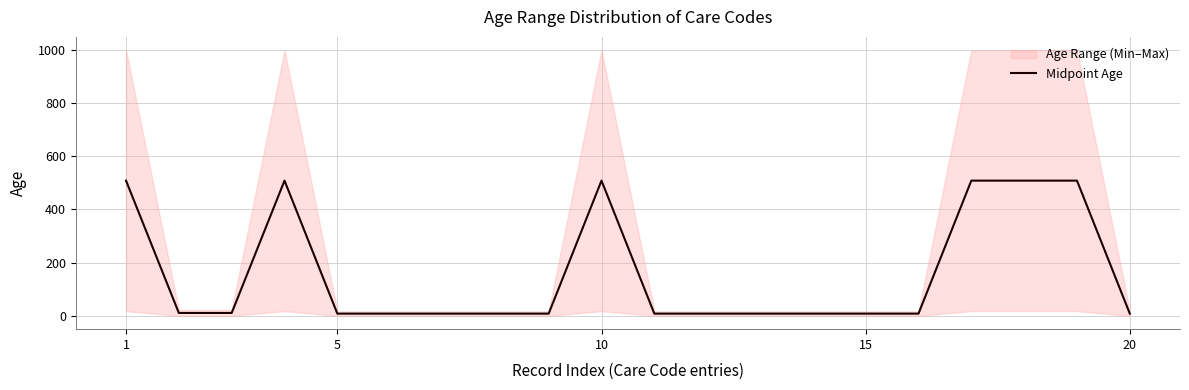

What is the maximum value for Midpoint Age?

508.5